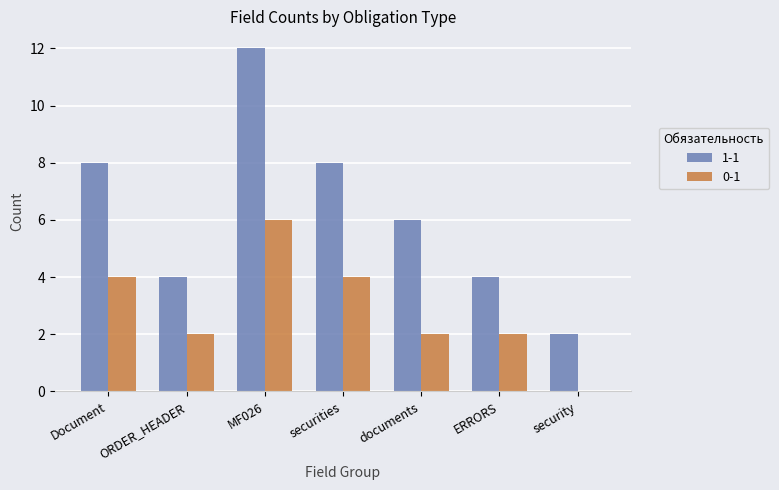

What are all the series names shown in the legend?

1-1, 0-1